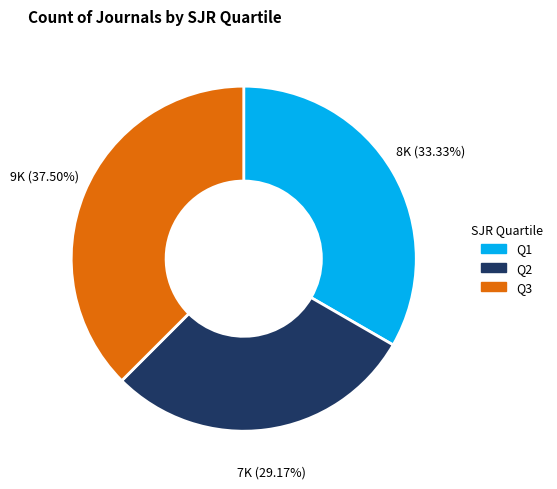

True or false: Q3 accounts for 50% of the total.

False